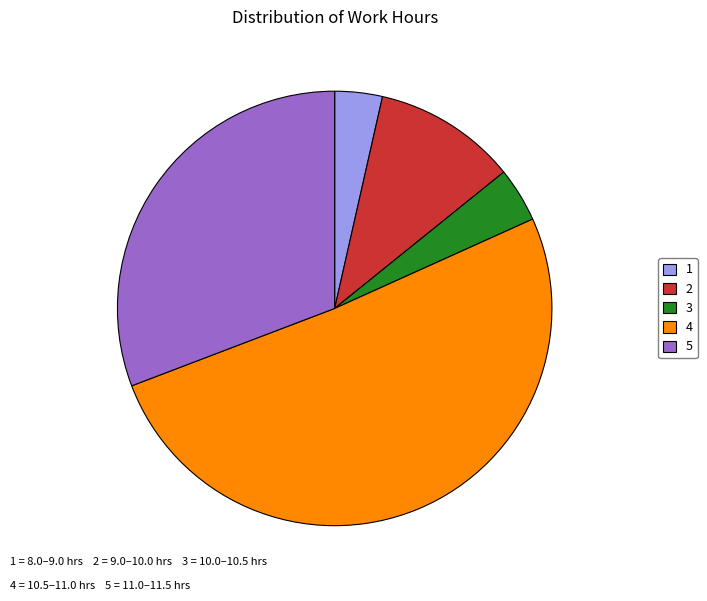

The 4 slice represents 42% of the pie. True or false?

False